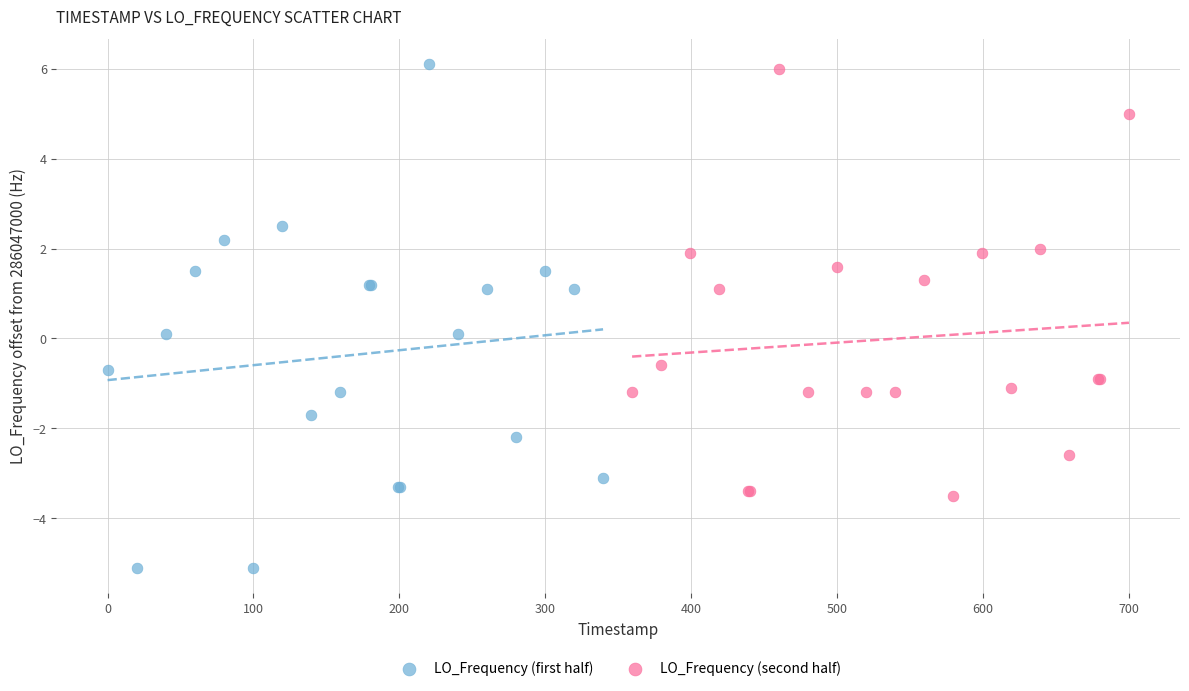

Which series reaches the minimum Y coordinate?

LO_Frequency (first half)